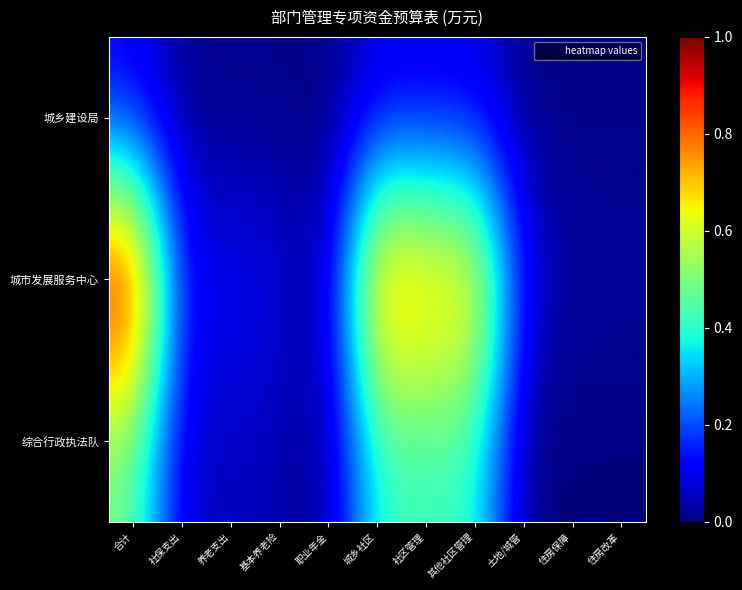

How many data points does each series have?

11